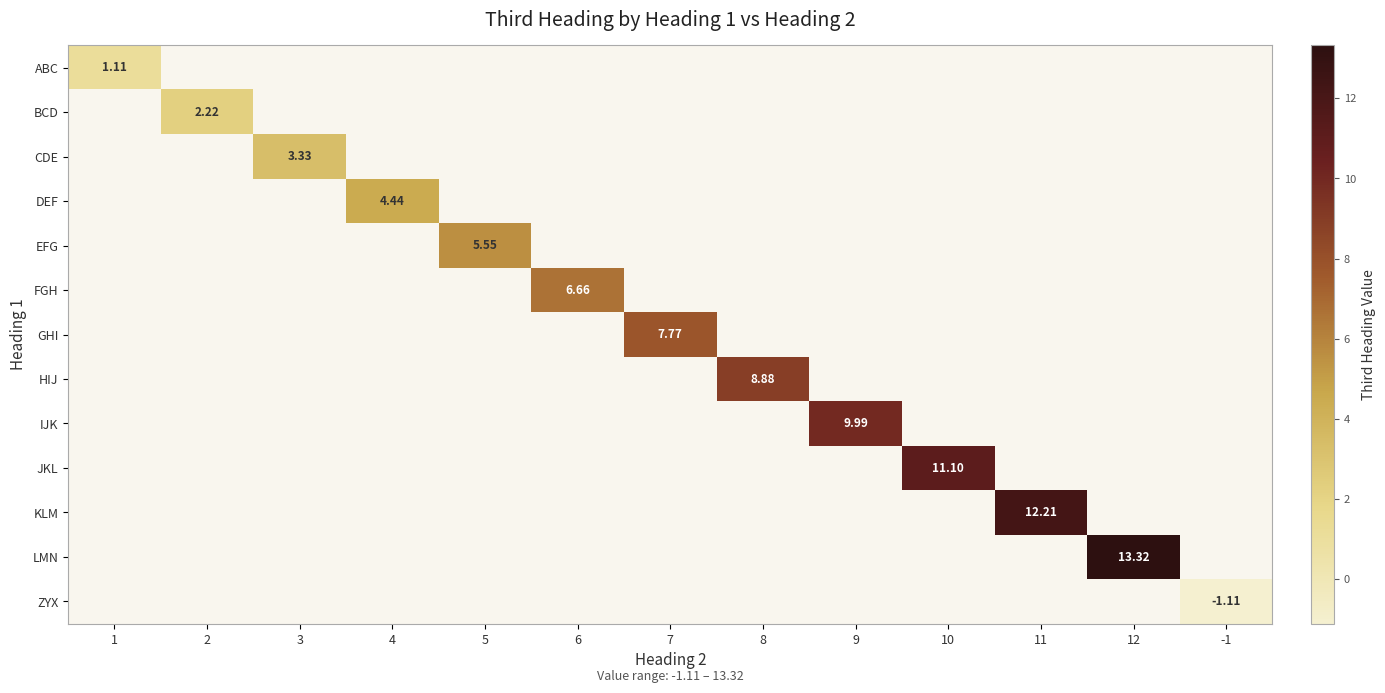

Count the number of categories in the chart.

13